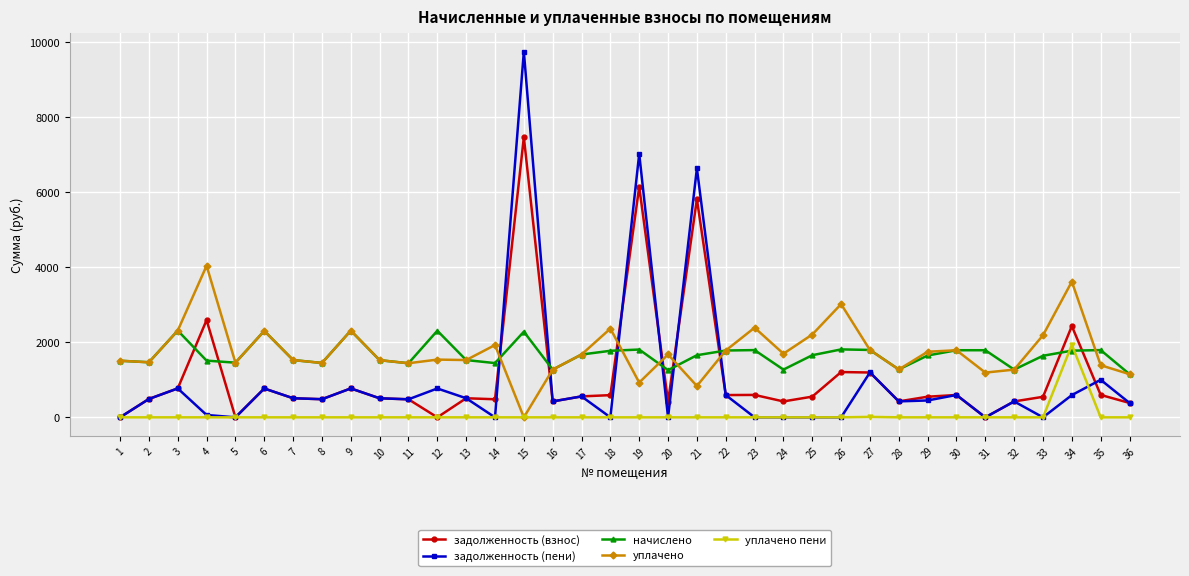

How many intersections are there between уплачено and задолженность (пени)?

6